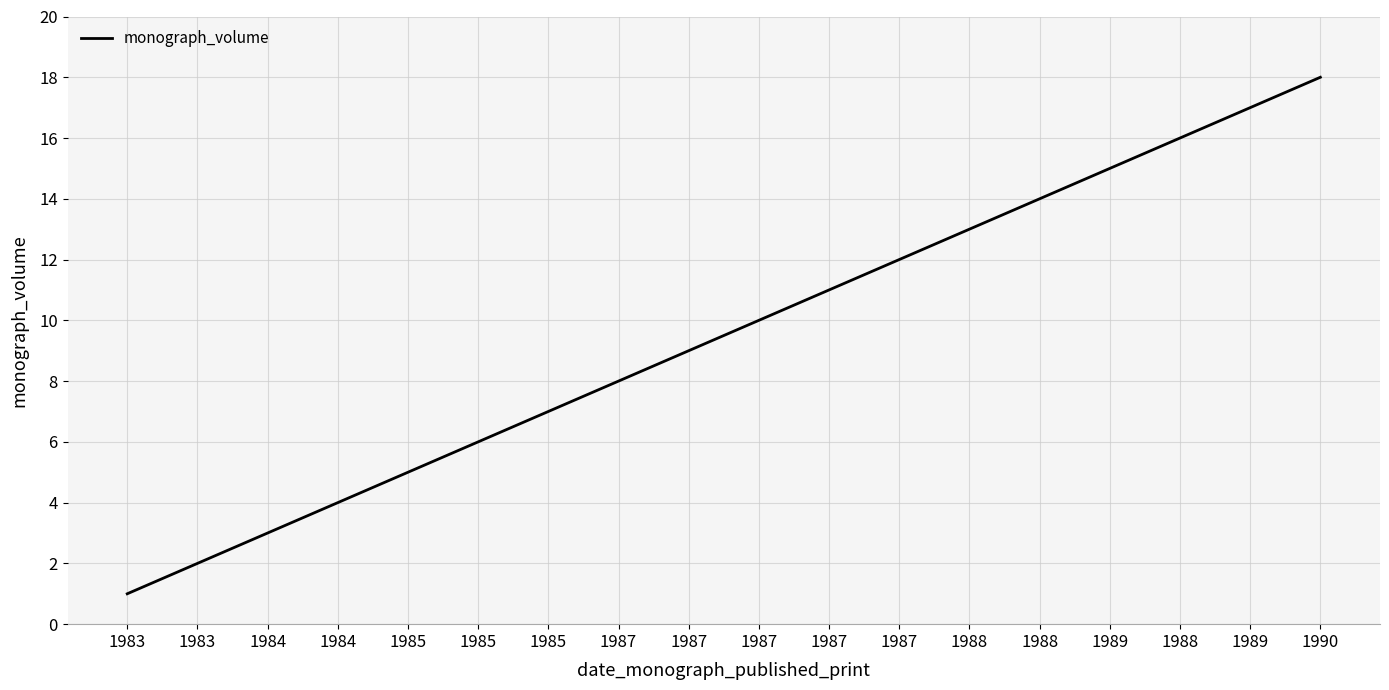

At which label does the data first exceed 10?

1987